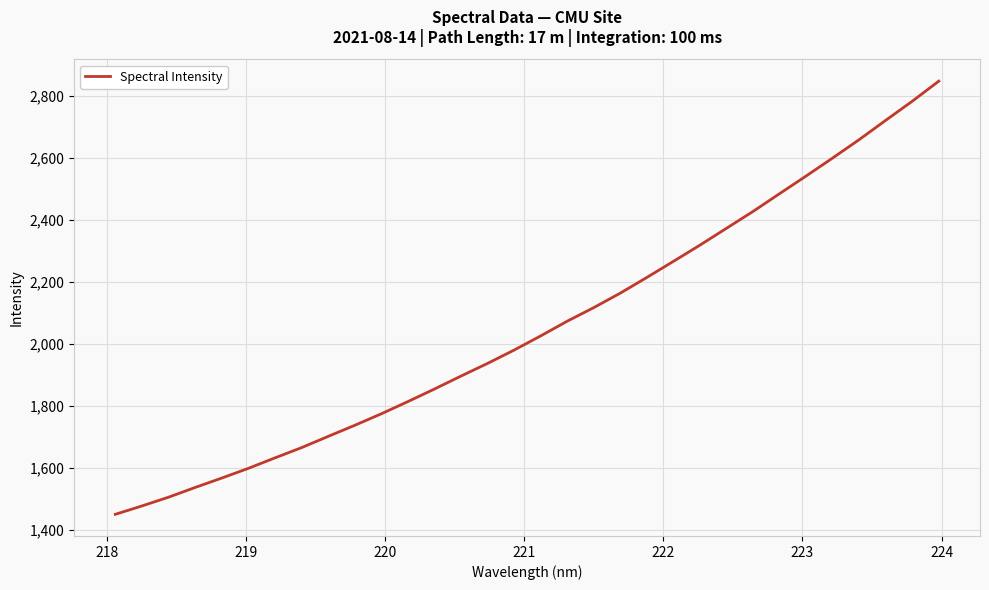

Reading right to left, transcribe all the data shown in this chart.

2848.5	2783.8	2722.2	2659.9	2600.6	2542.5	2485.6	2428.3	2374.0	2319.6	2267.2	2215.4	2164.8	2118.0	2074.2	2026.7	1981.0	1938.0	1897.1	1855.3	1814.8	1775.4	1738.2	1702.5	1666.3	1633.3	1599.5	1568.2	1537.9	1506.5	1478.3	1451.4